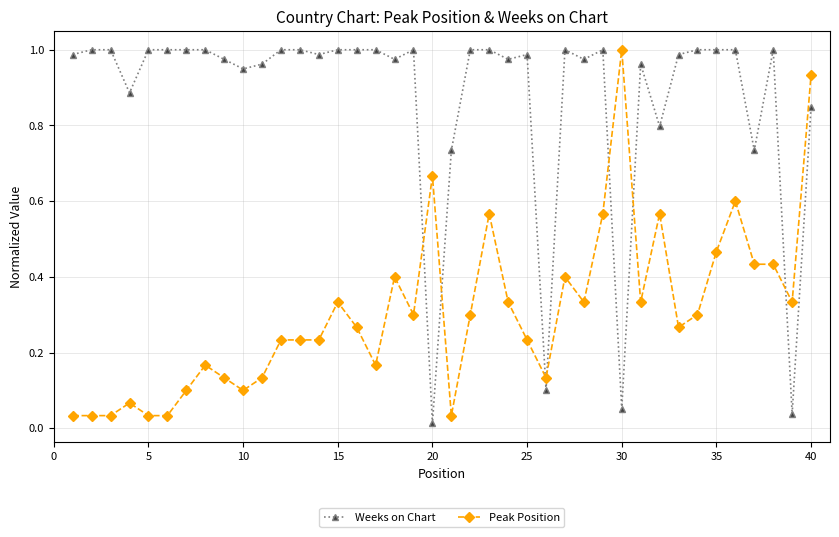

Which series has the largest total across all categories?

Weeks on Chart